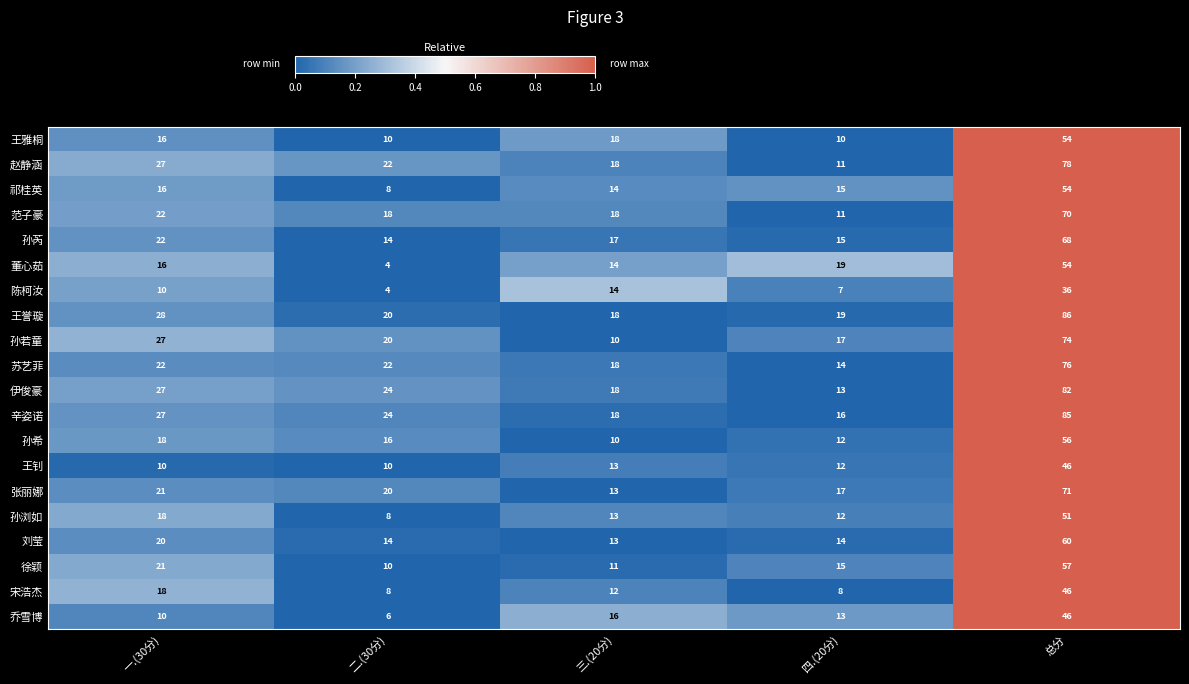

What is the lowest value of the 宋浩杰 series?

8